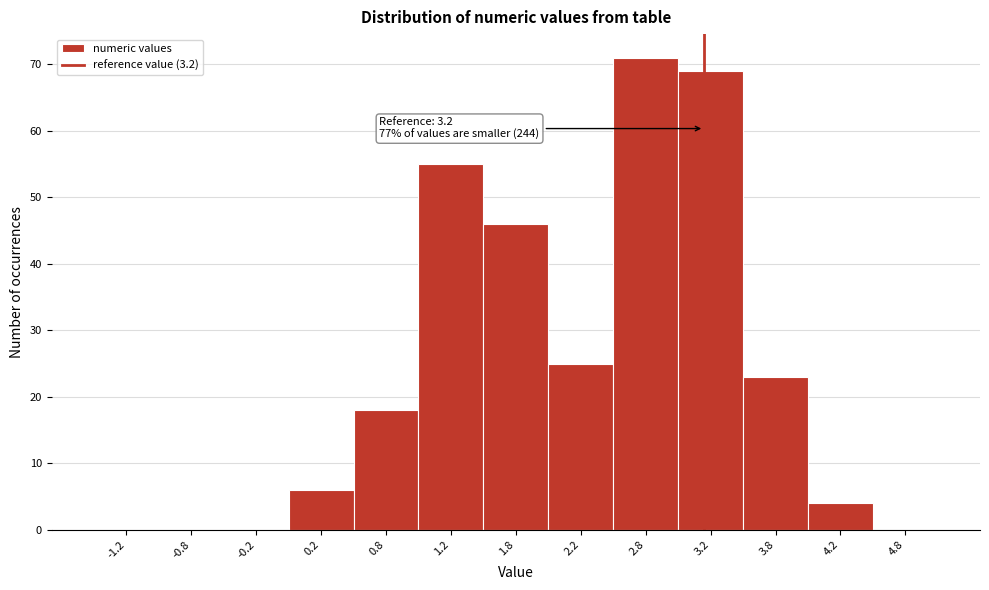

Which range on the x-axis has the tallest bar?

2.5 to 3.0